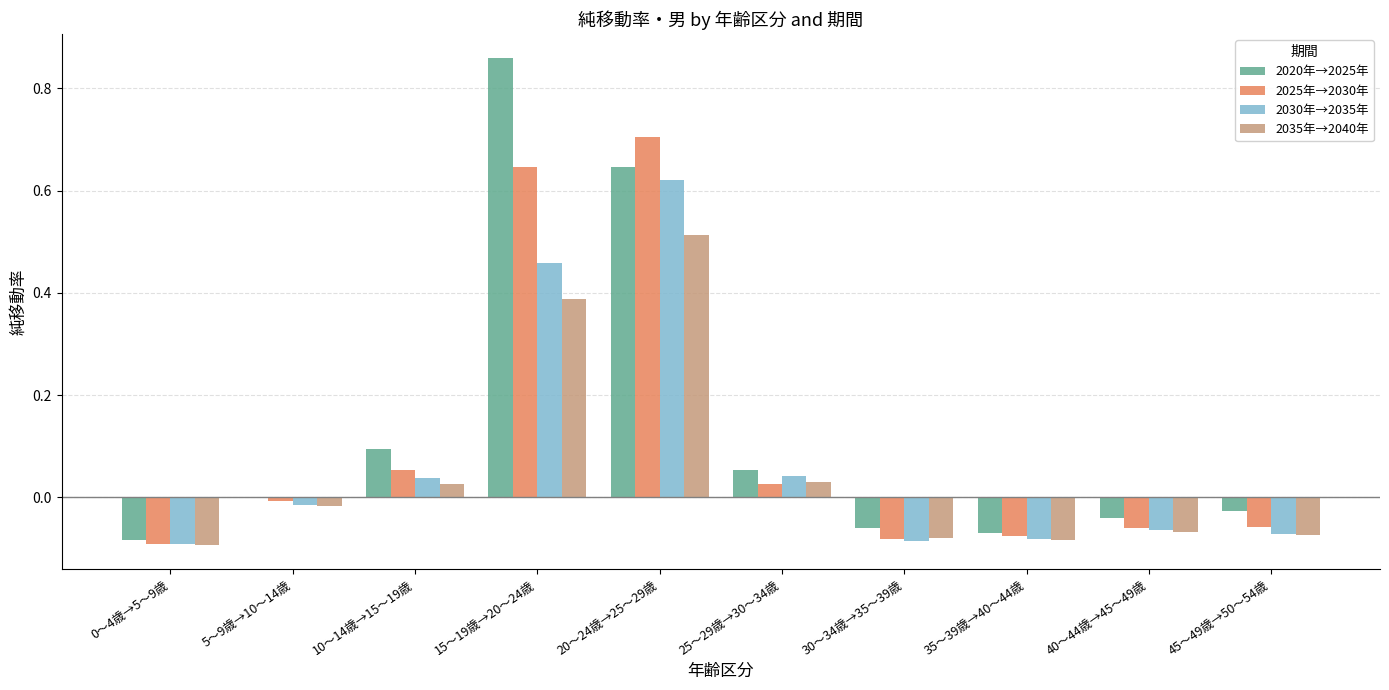

Which category has the highest value across all series?

15～19歳→20～24歳